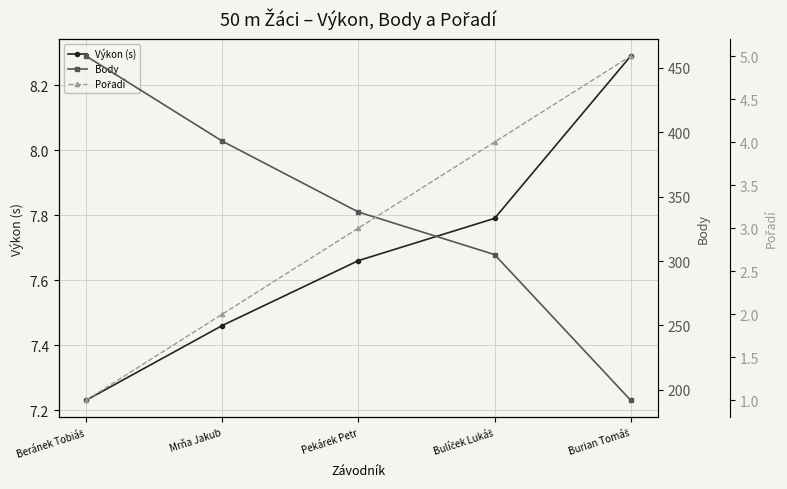

What is the value of the Body point at the 2nd from the left?

393.0